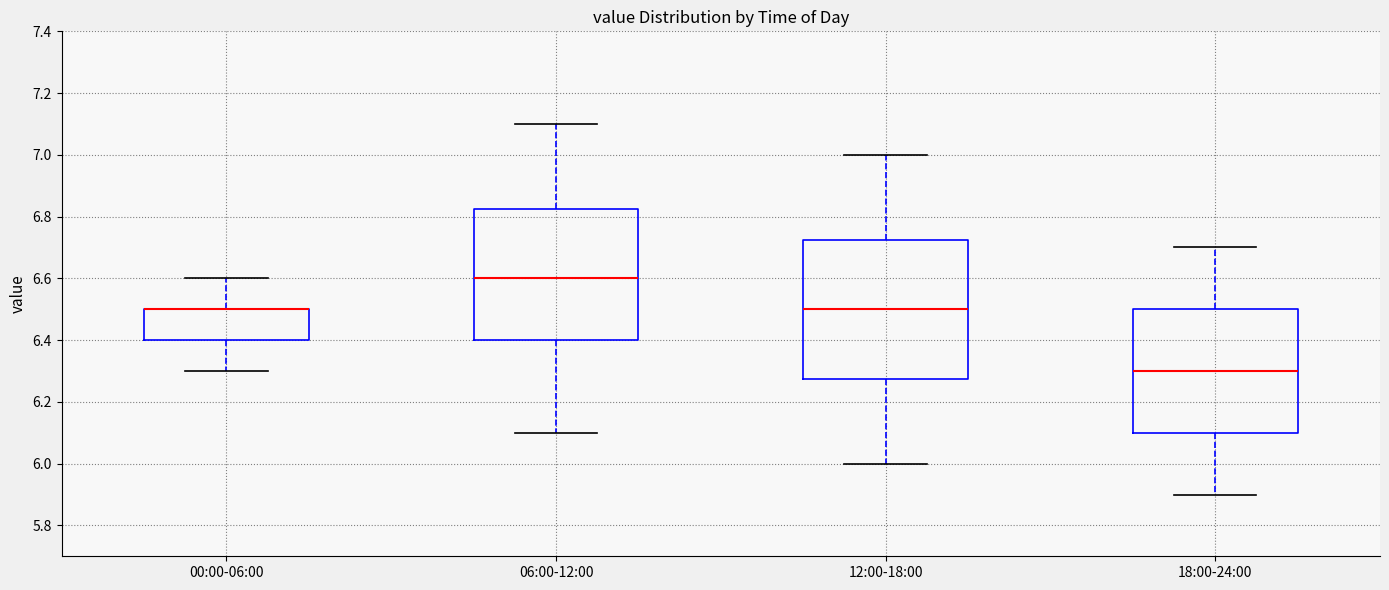

Reading left to right, read every box against the y-axis: the position of its median line, the range the box covers, and the ends of its whiskers. The values are not printed on the chart, so give them approximately, as read against the axis.

00:00-06:00: median 6.50 (drawn on the box's upper edge), box 6.40 to 6.50, whiskers 6.30 to 6.60
06:00-12:00: median 6.60, box 6.40 to 6.82, whiskers 6.10 to 7.10
12:00-18:00: median 6.50, box 6.28 to 6.72, whiskers 6.00 to 7.00
18:00-24:00: median 6.30, box 6.10 to 6.50, whiskers 5.90 to 6.70